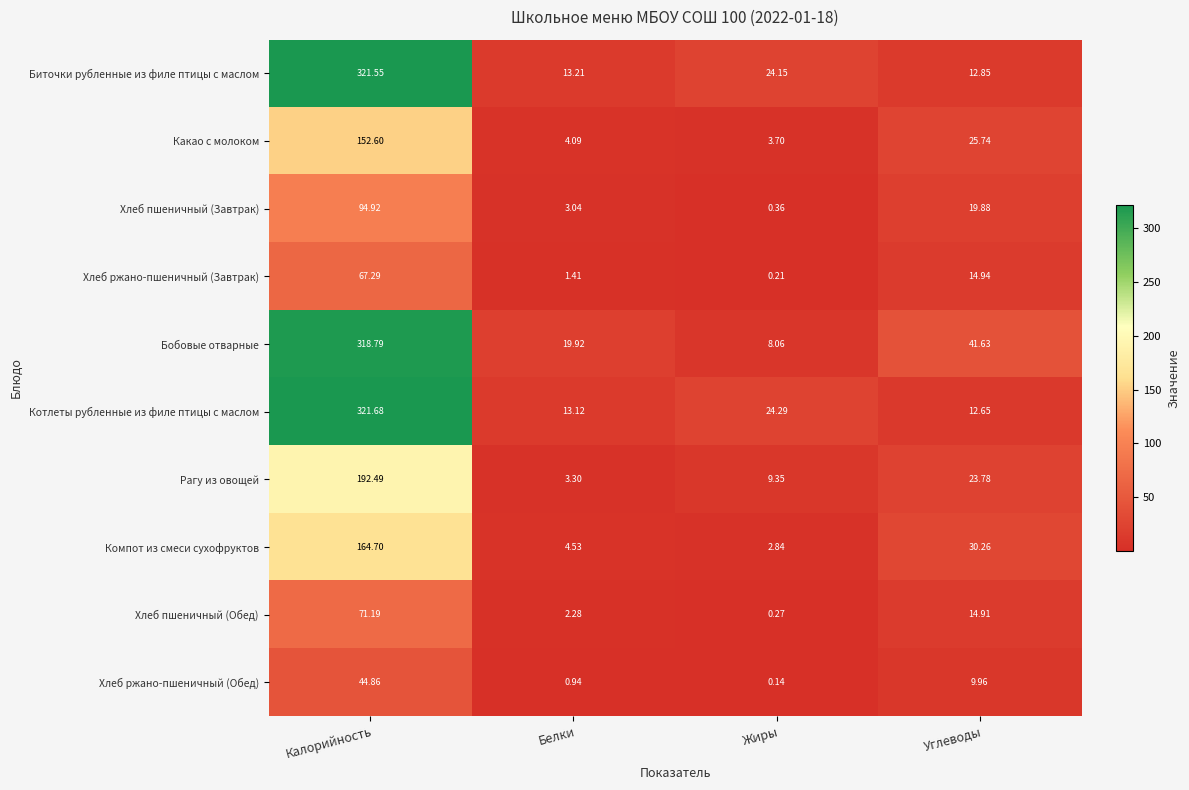

Which series has the largest total across all categories?

Бобовые отварные